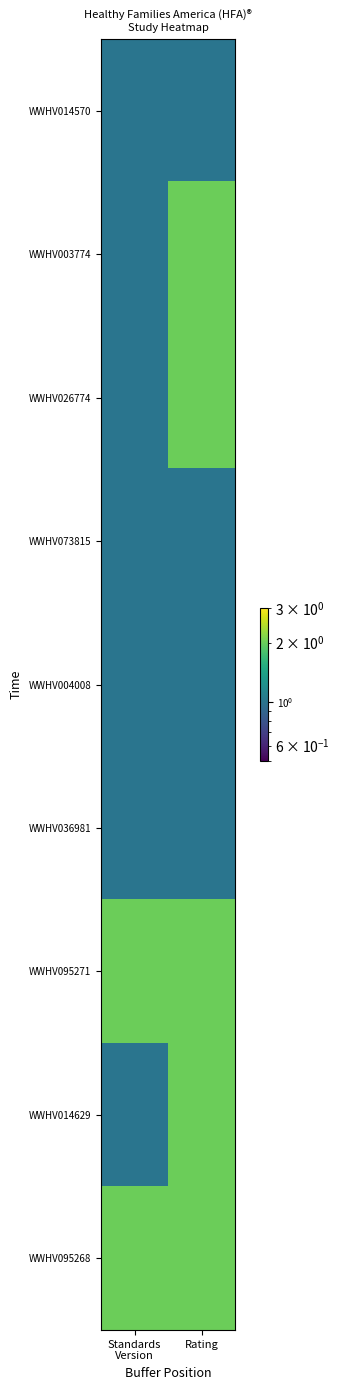

How many data points does each series have?

2